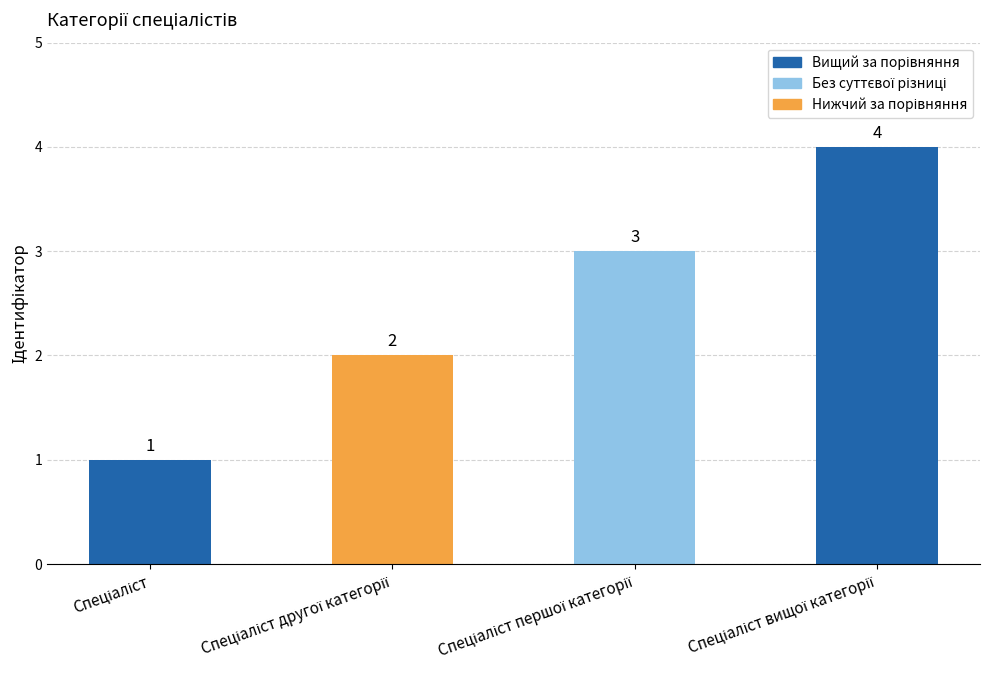

How many values are between 2 and 4?

3